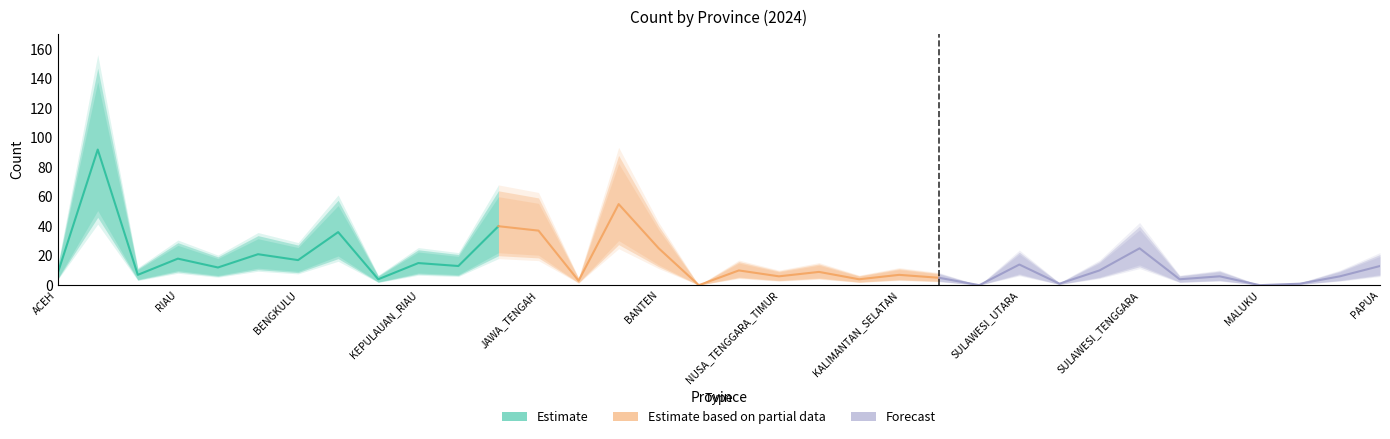

The value of Forecast at KALIMANTAN_SELATAN is 6. True or false?

True